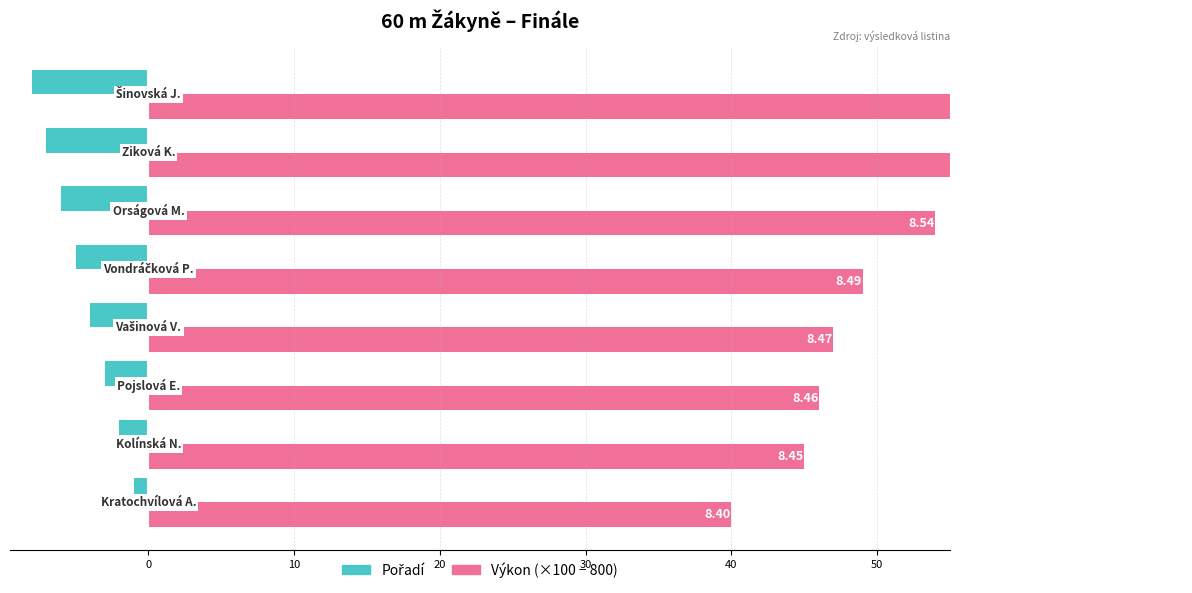

Reading right to left, list all the values displayed in this chart.

Pořadí: 60=-8.0	50=-7.0	40=-6.0	30=-5.0	20=-4.0	10=-3.0	0=-2.0	−10=-1.0
Výkon (×100 − 800): 60=71.0	50=69.0	40=54.0	30=49.0	20=47.0	10=46.0	0=45.0	−10=40.0